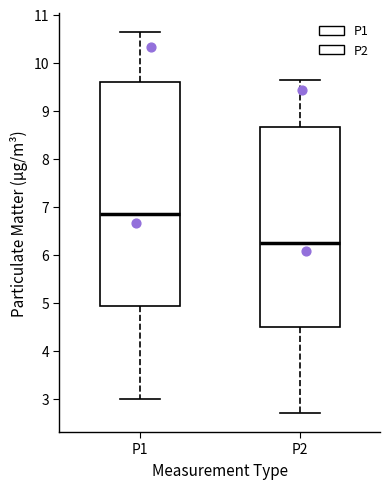

Where is the upper edge of the box for P2 on the y-axis? The values are not printed on the chart, so give them approximately, as read against the axis.

8.7